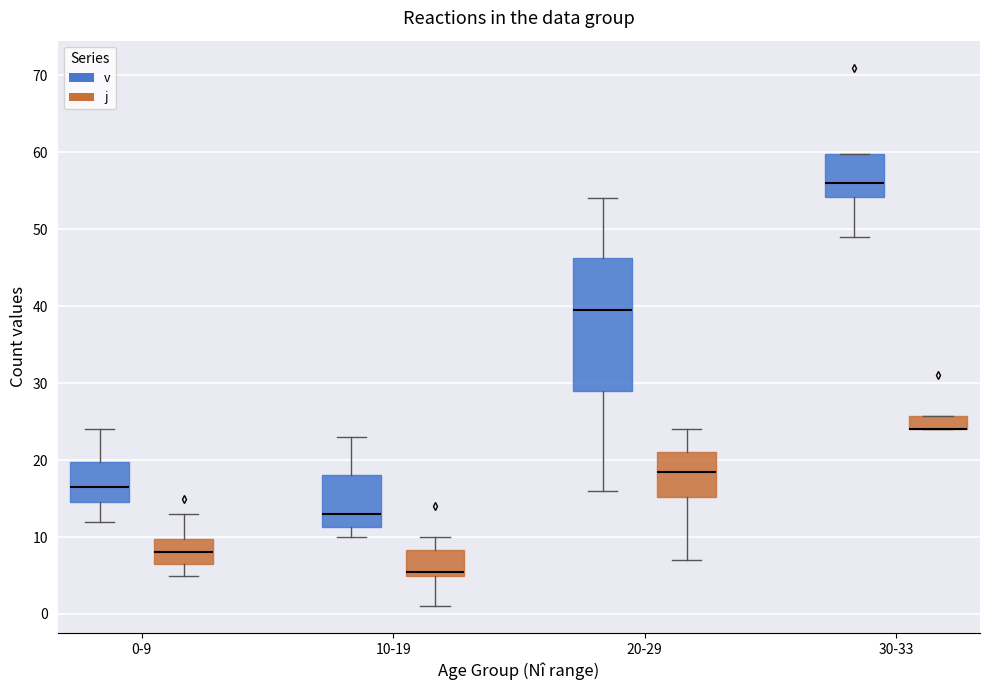

Reading left to right, transcribe this box plot: for each box, give where its median line is, the range the box spans, and where its two whiskers end, as read against the y-axis. The values are not printed on the chart, so give them approximately, as read against the axis.

0-9 (v): median 17, box 15 to 20, whiskers 12 to 24
0-9 (j): median 8, box 7 to 10, whiskers 5 to 13
10-19 (v): median 13, box 11 to 18, whiskers 10 to 23
10-19 (j): median 6, box 5 to 8, whiskers 1 to 10
20-29 (v): median 40, box 29 to 46, whiskers 16 to 54
20-29 (j): median 19, box 15 to 21, whiskers 7 to 24
30-33 (v): median 56, box 54 to 60, whiskers 49 to 60
30-33 (j): median 24 (drawn on the box's lower edge), box 24 to 26, whiskers 24 to 26